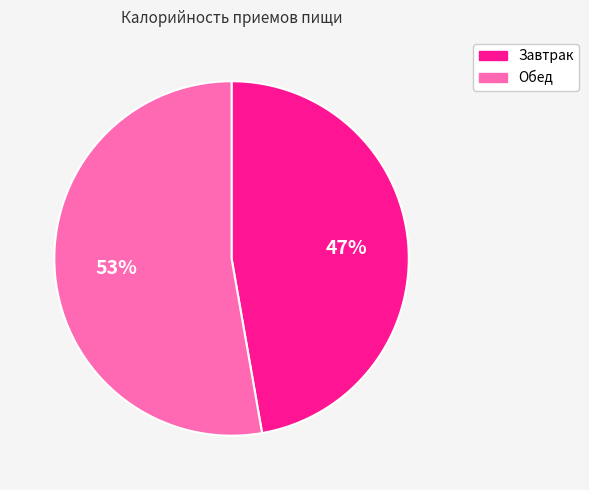

Combined, do Обед and Завтрак account for over 50%?

Yes